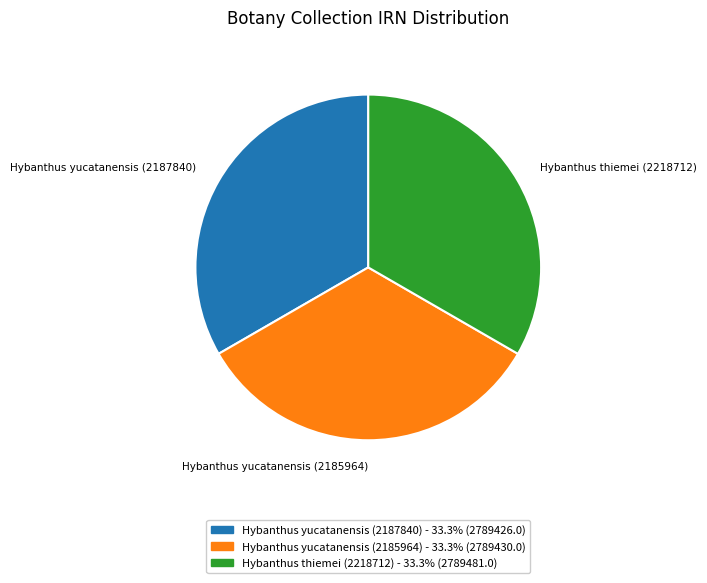

Approximately how many times larger is the value at Hybanthus thiemei (2218712) compared to Hybanthus yucatanensis (2187840)?

1.0